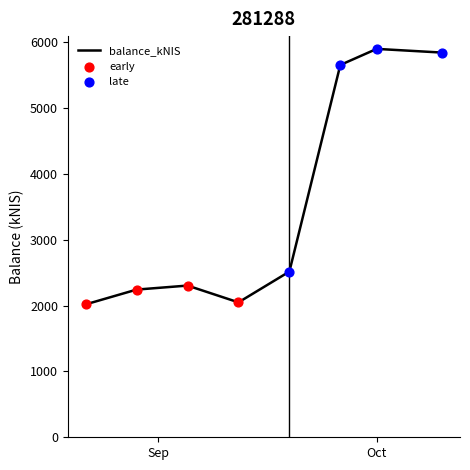

What is the average value?

3566.7